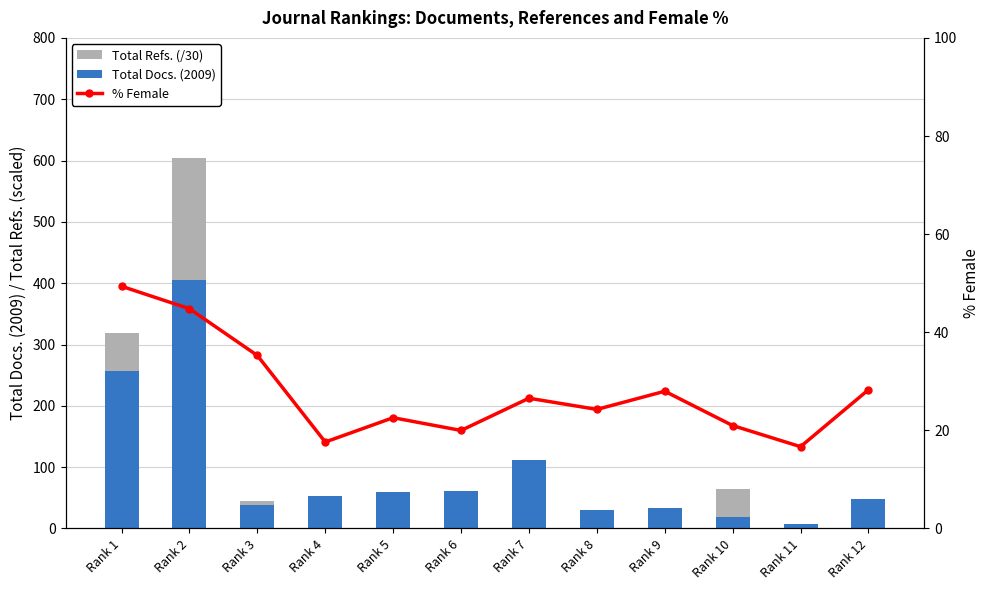

List the labels in order of Total Docs. (2009) value, largest first.

Rank 2, Rank 1, Rank 7, Rank 6, Rank 5, Rank 4, Rank 12, Rank 3, Rank 9, Rank 8, Rank 10, Rank 11